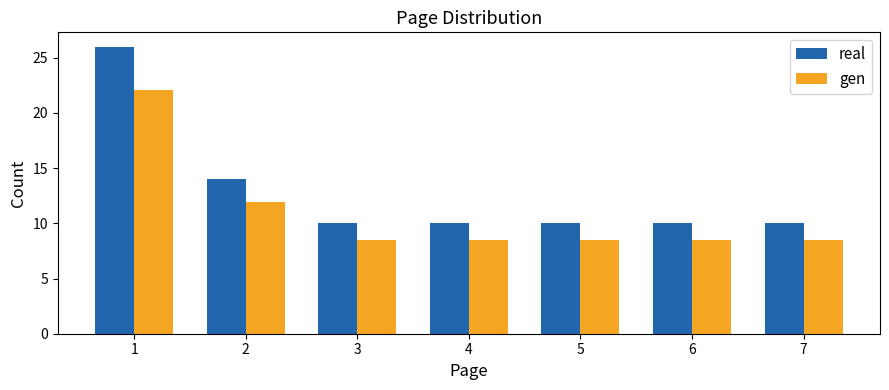

Reading left to right, extract all data points from this chart.

real: 26.0	14.0	10.0	10.0	10.0	10.0	10.0
gen: 22.1	11.9	8.5	8.5	8.5	8.5	8.5